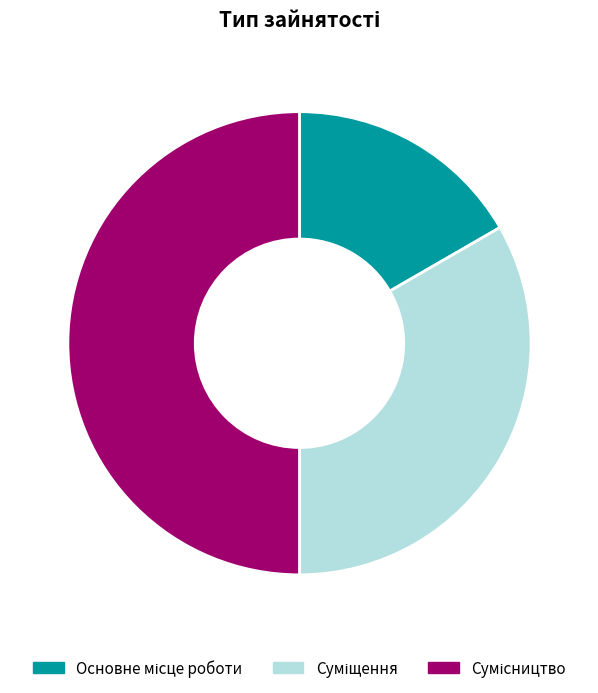

Between Основне місце роботи and Суміщення, which is larger?

Суміщення